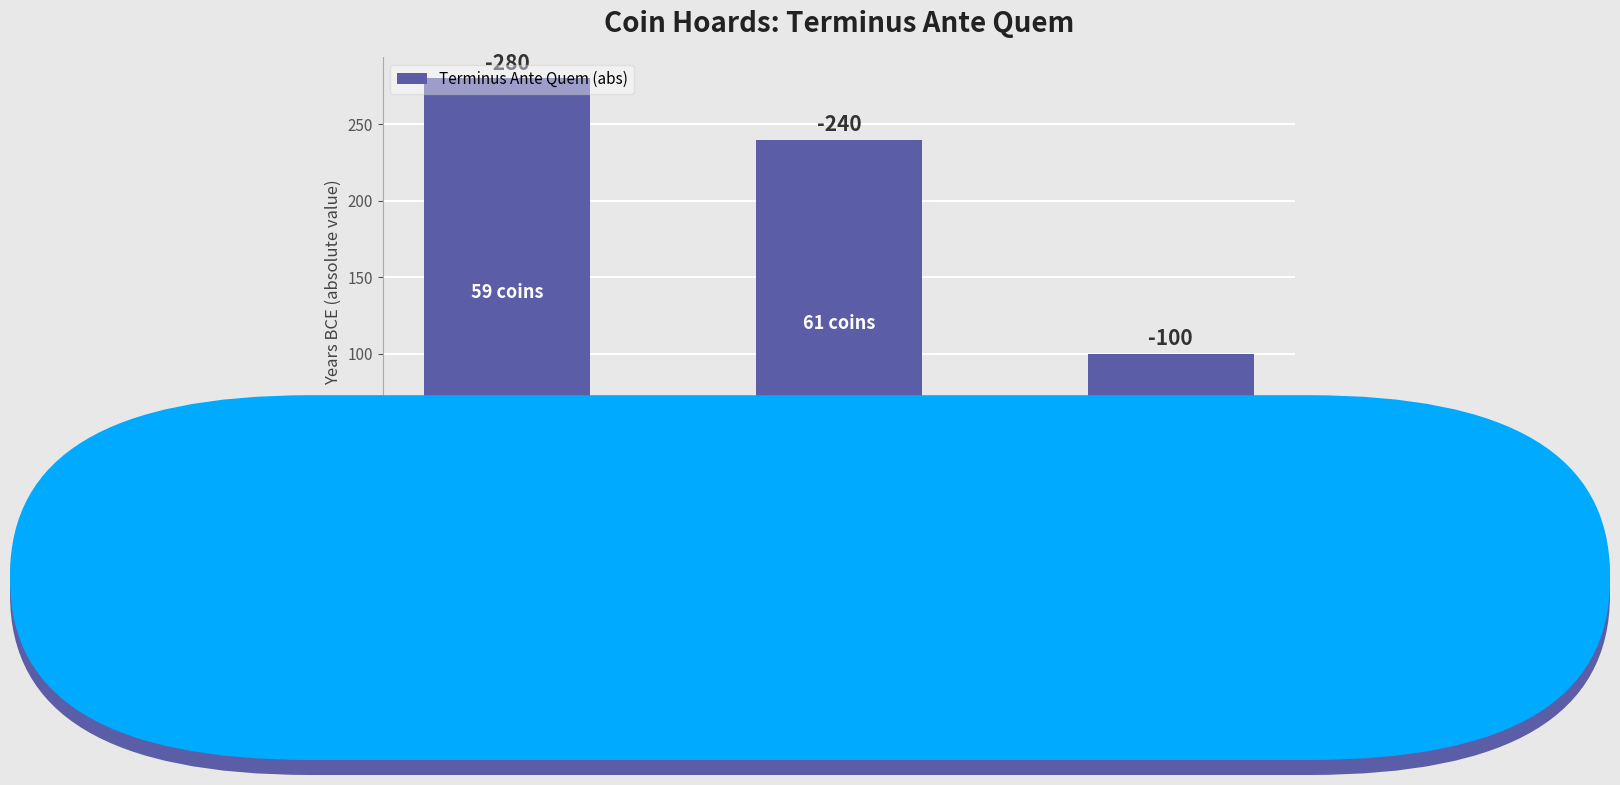

The value at IGCH 149 is 280. True or false?

True